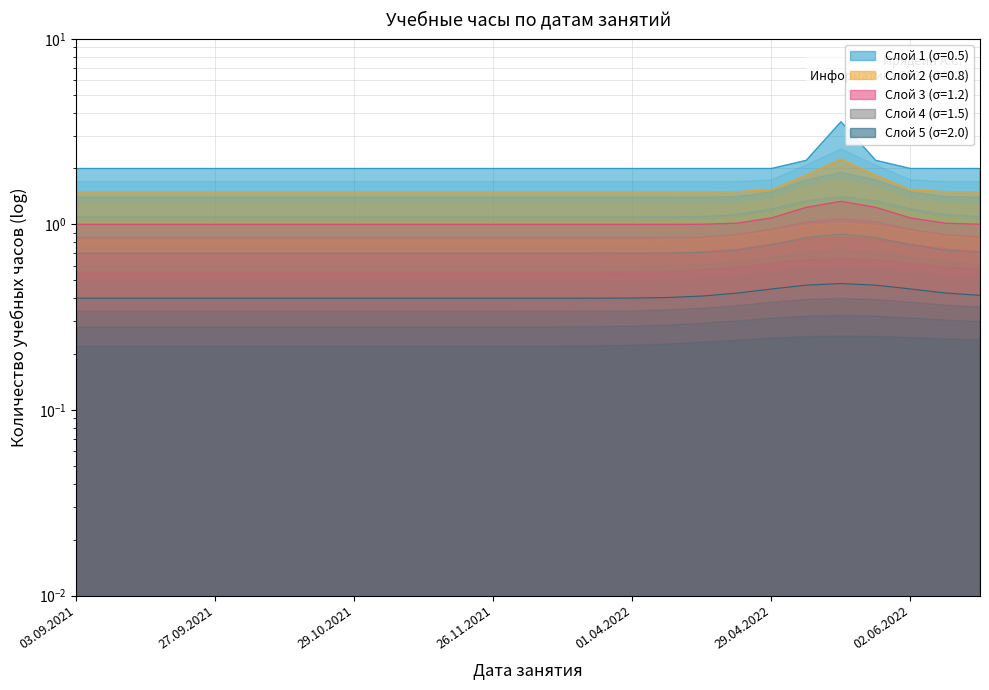

Which category has the highest value across all series?

13.05.2022